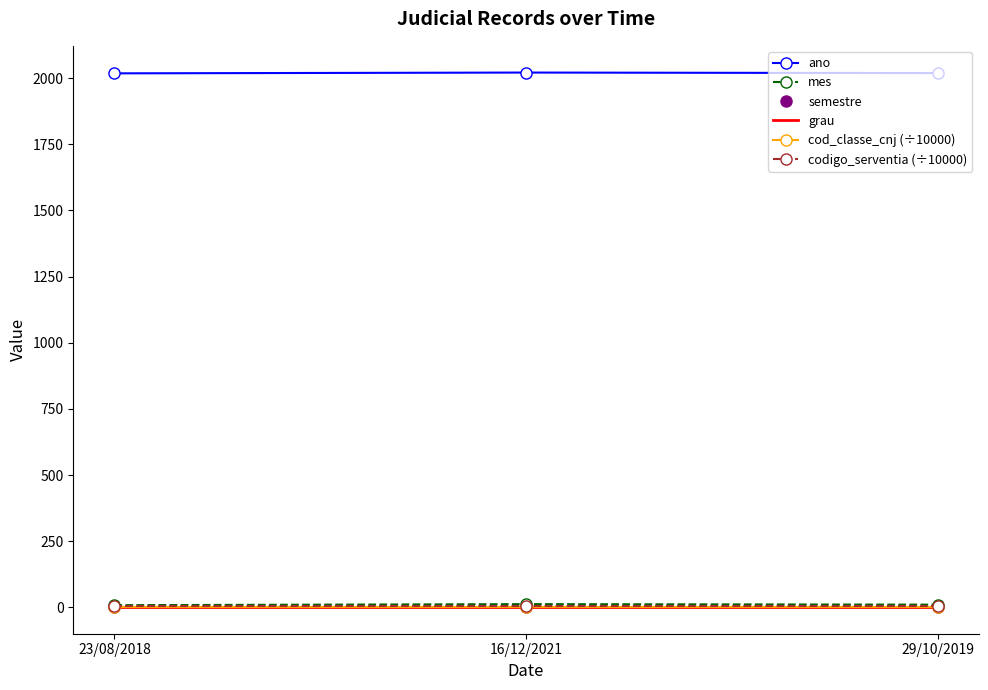

Is it true that cod_classe_cnj (÷10000) equals 1.2 at 16/12/2021?

True